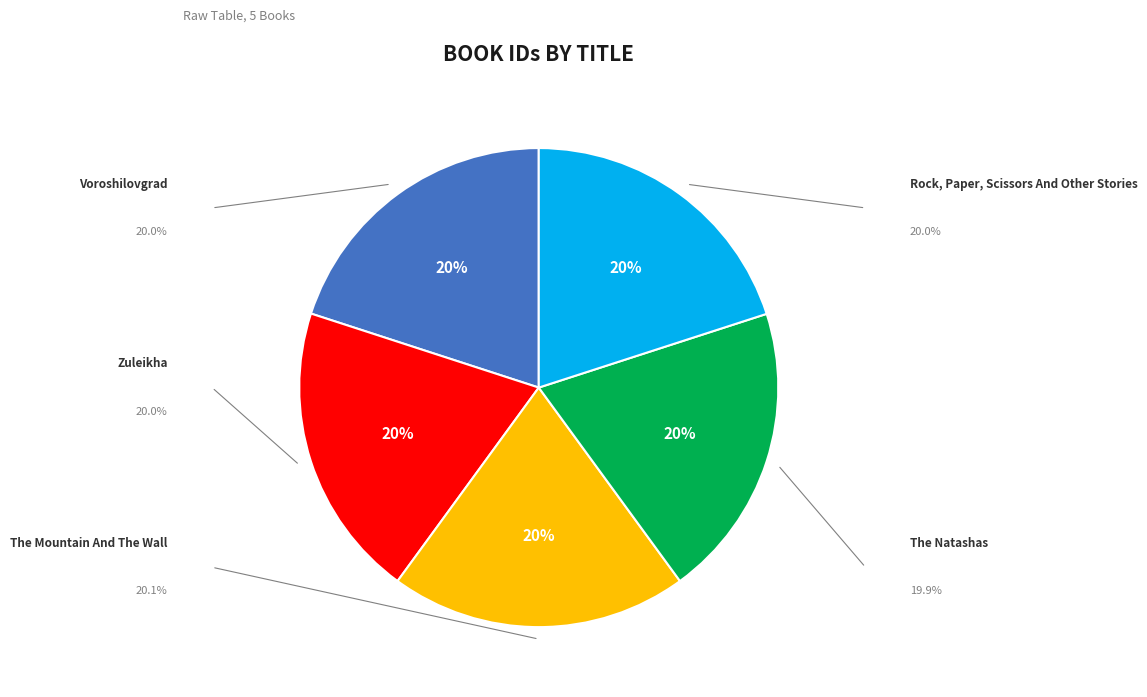

To the nearest percent, what percentage of the pie is The Natashas?

20%